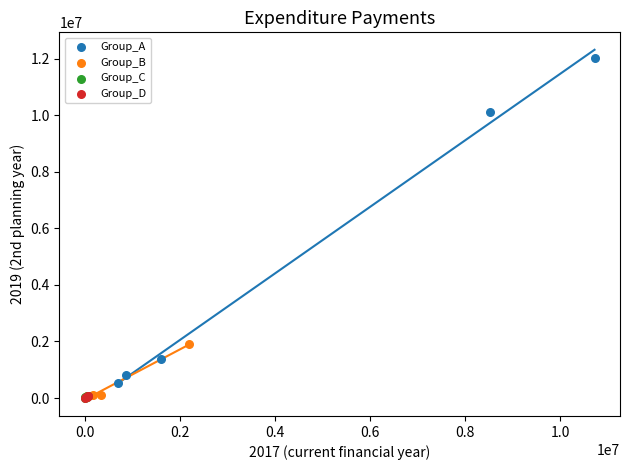

Which series has the widest spread of Y values?

Group_A